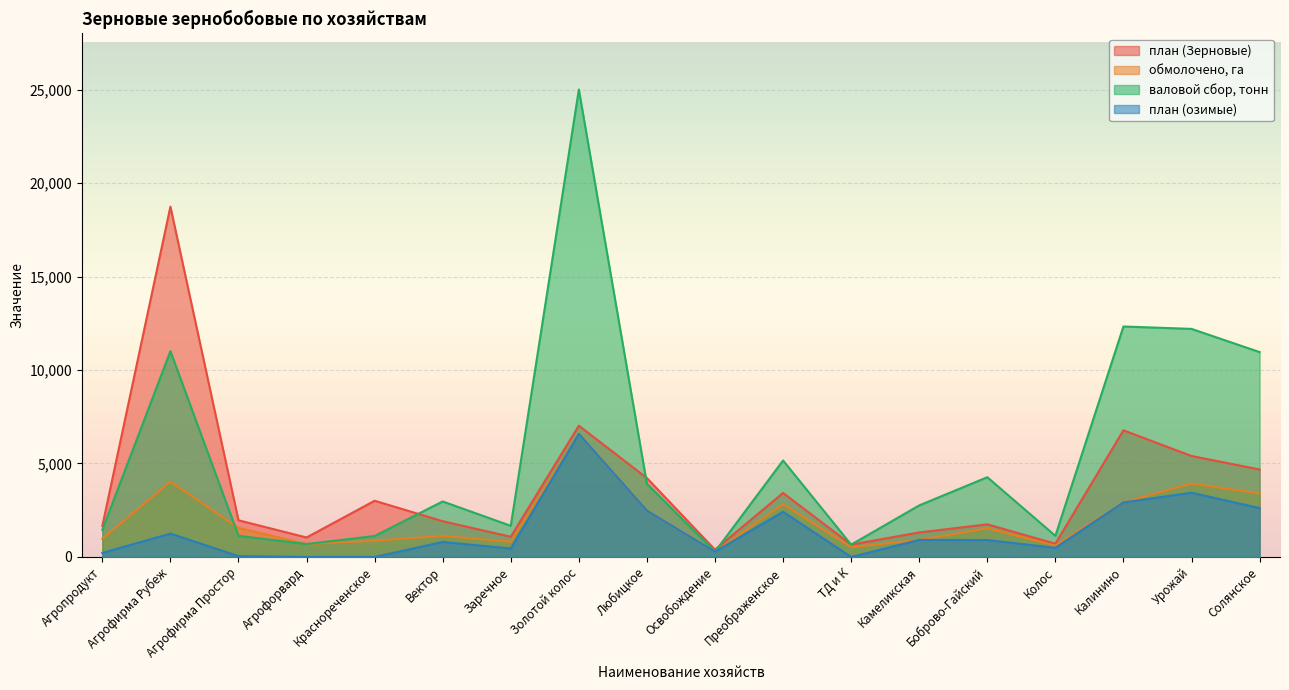

Which has a higher value, Солянское or Краснореченское?

Солянское